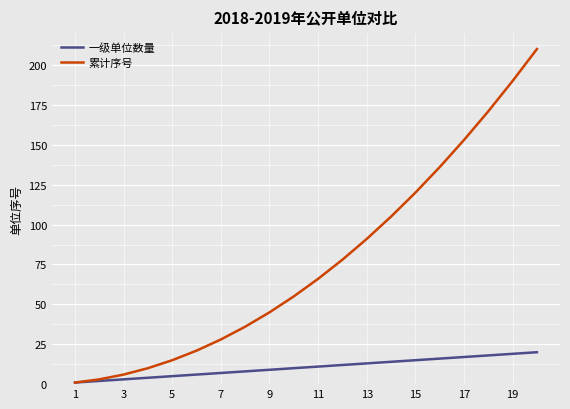

List the series in order of their peak value, highest first.

累计序号, 一级单位数量